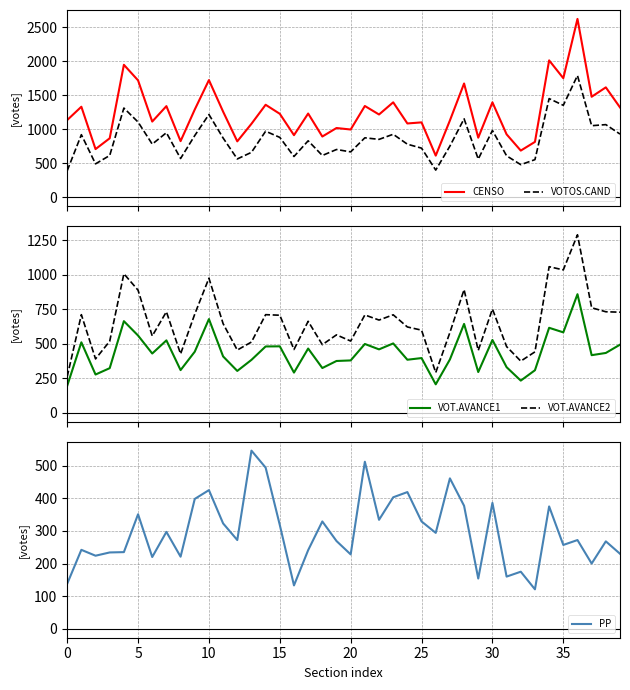

What is the sum of the VOTOS.CAND values at 14 and 9?

1874